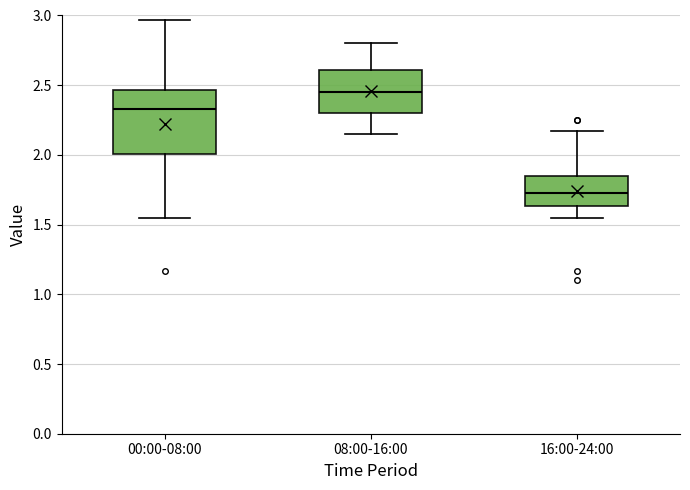

Which box is the tallest, from its lower edge to its upper edge?

00:00-08:00